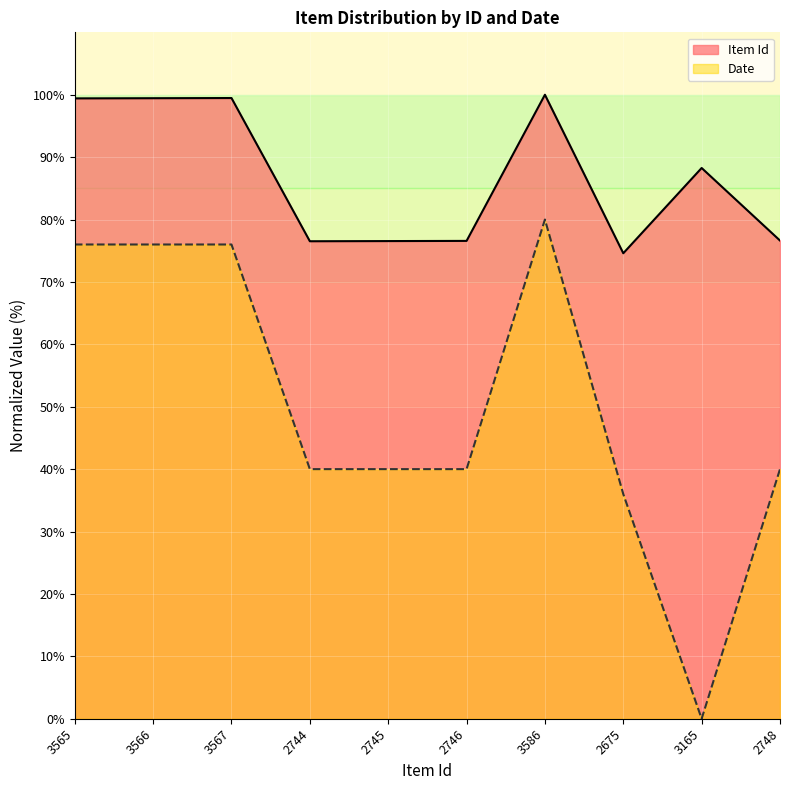

Which label corresponds to the smallest value in the chart?

3165